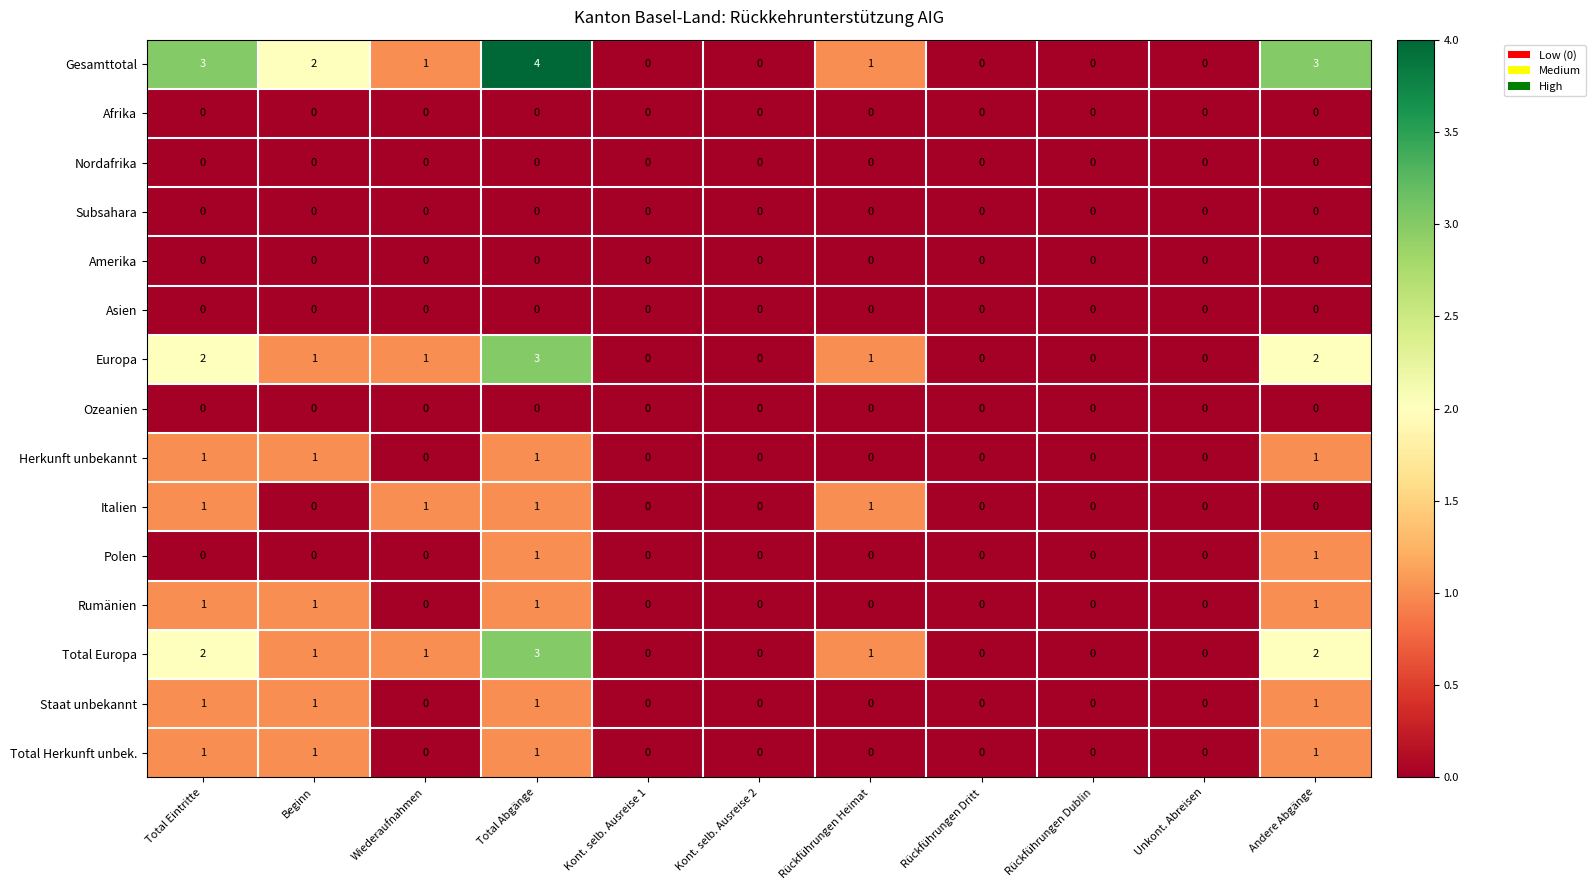

At which category is the sum across all series the highest?

Total Abgänge